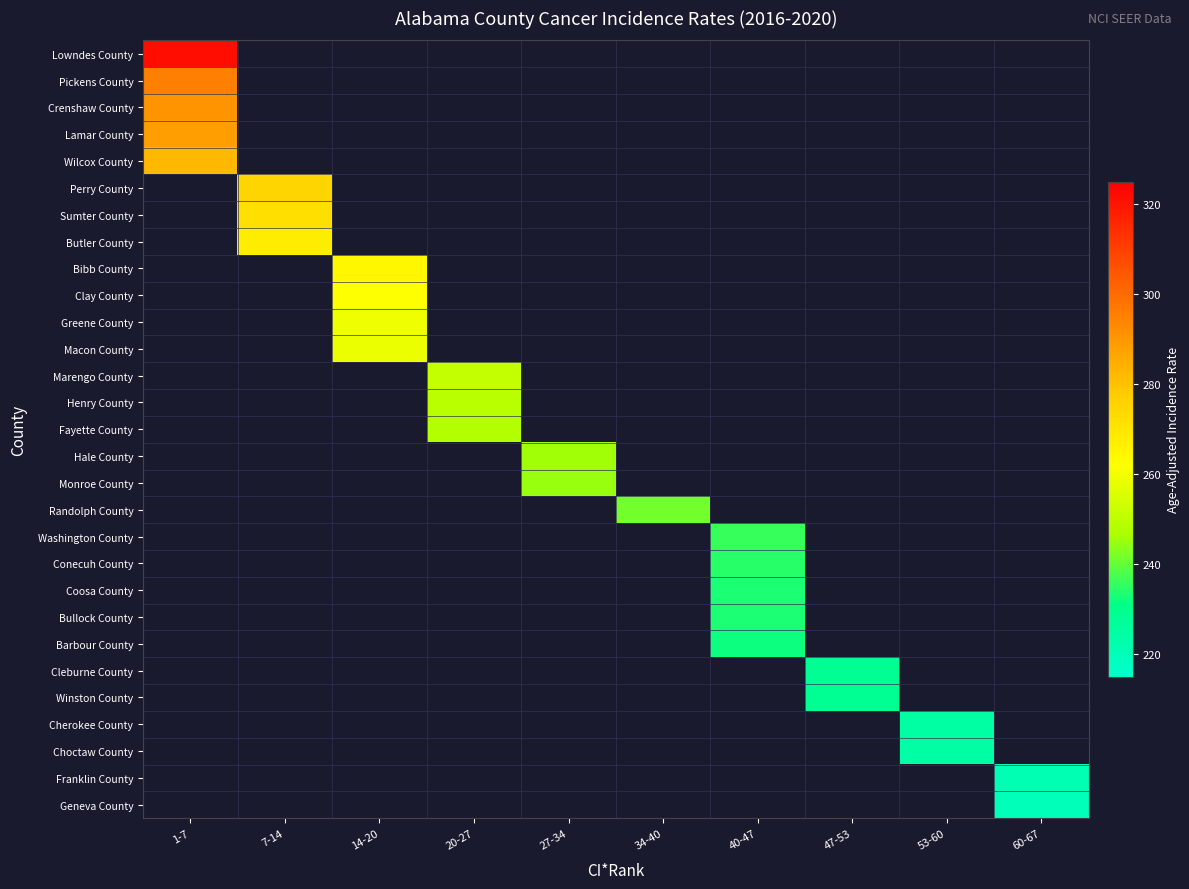

List the series in order of their peak value, highest first.

Lowndes County, Pickens County, Crenshaw County, Lamar County, Wilcox County, Perry County, Sumter County, Butler County, Bibb County, Clay County, Greene County, Macon County, Marengo County, Henry County, Fayette County, Hale County, Monroe County, Randolph County, Washington County, Conecuh County, Coosa County, Bullock County, Barbour County, Cleburne County, Winston County, Cherokee County, Choctaw County, Franklin County, Geneva County